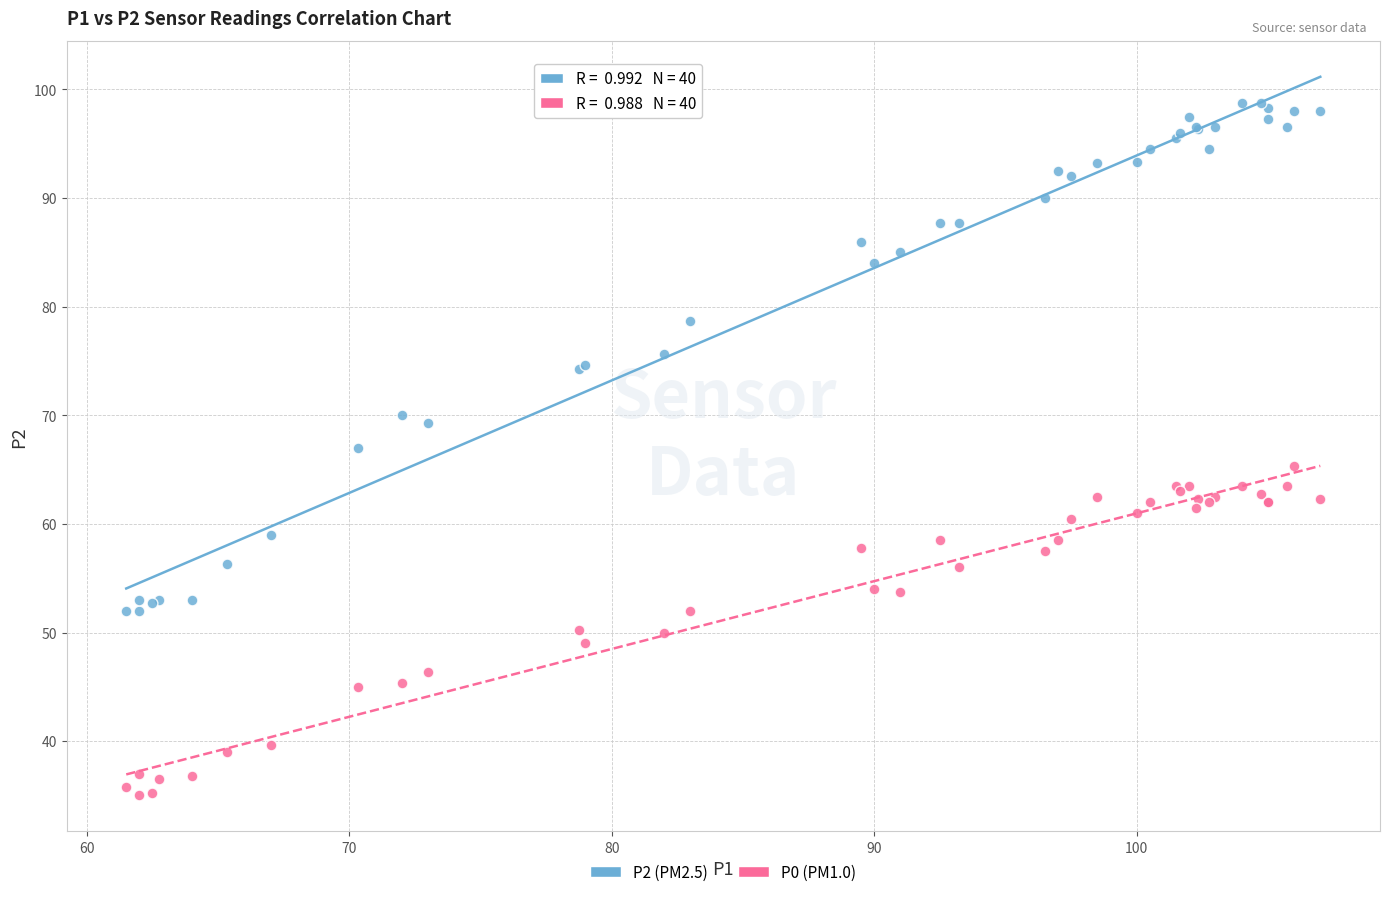

Which series reaches the minimum Y coordinate?

P0 (PM1.0)